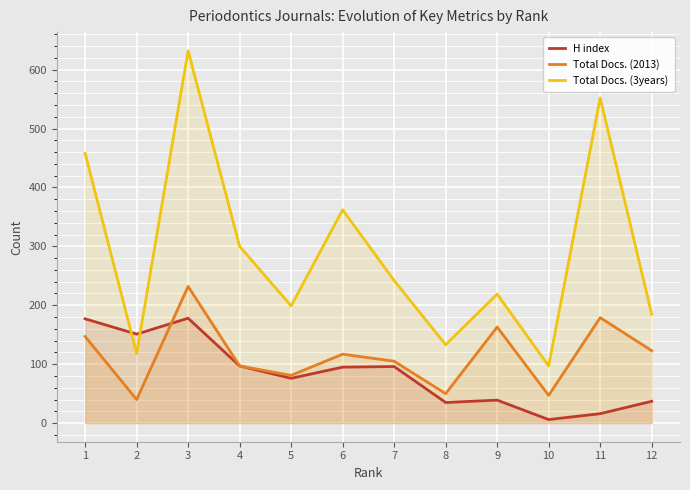

Which series has the largest range (max minus min)?

Total Docs. (3years)